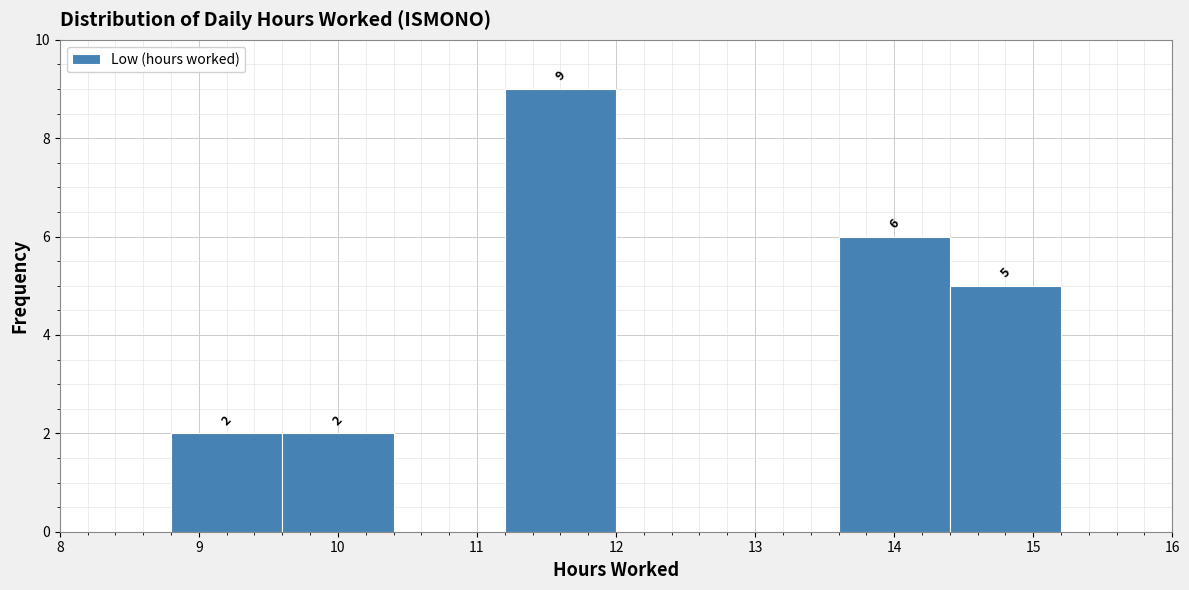

Over which range of the x-axis is the bar tallest?

11.2 to 12.0